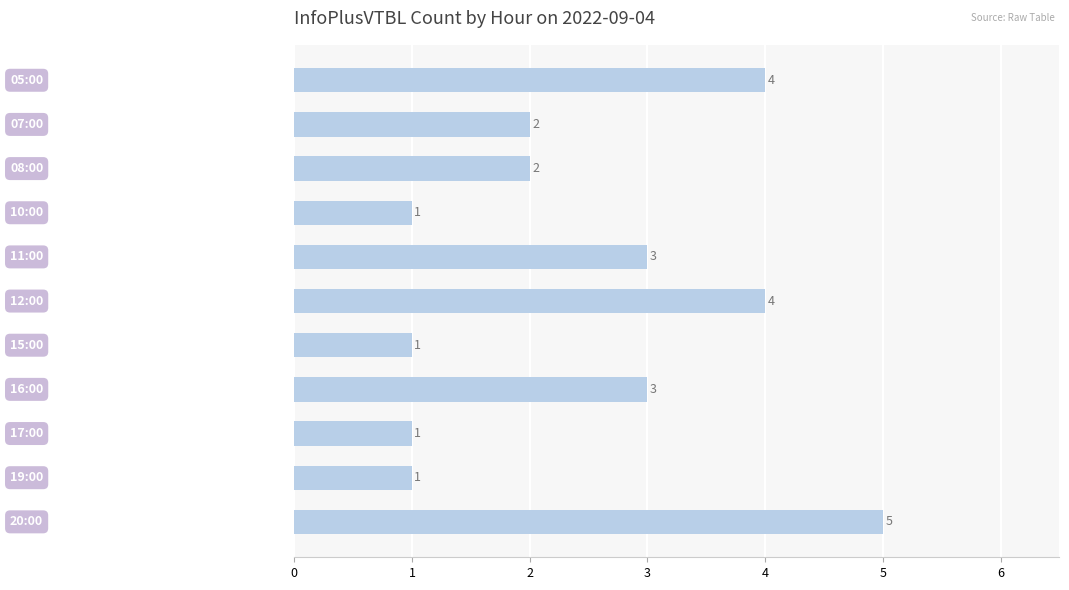

What is the maximum value shown in the chart?

5